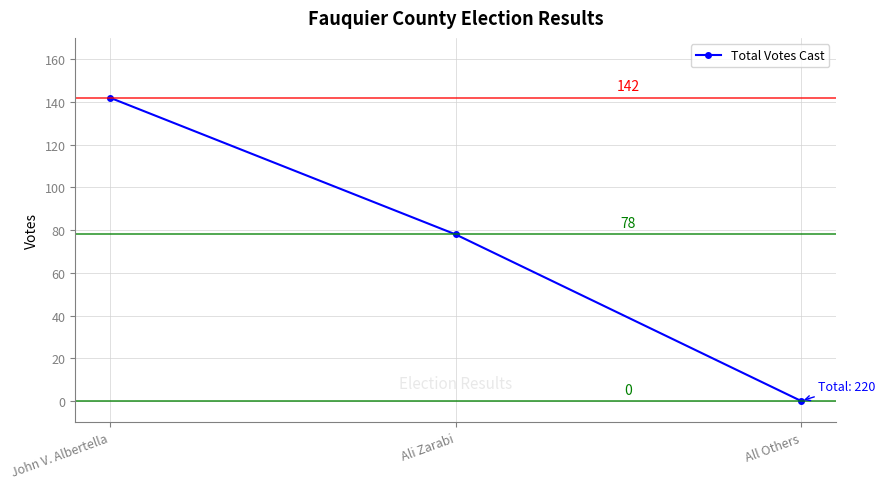

List the labels in order of value, smallest first.

All Others, Ali Zarabi, John V. Albertella